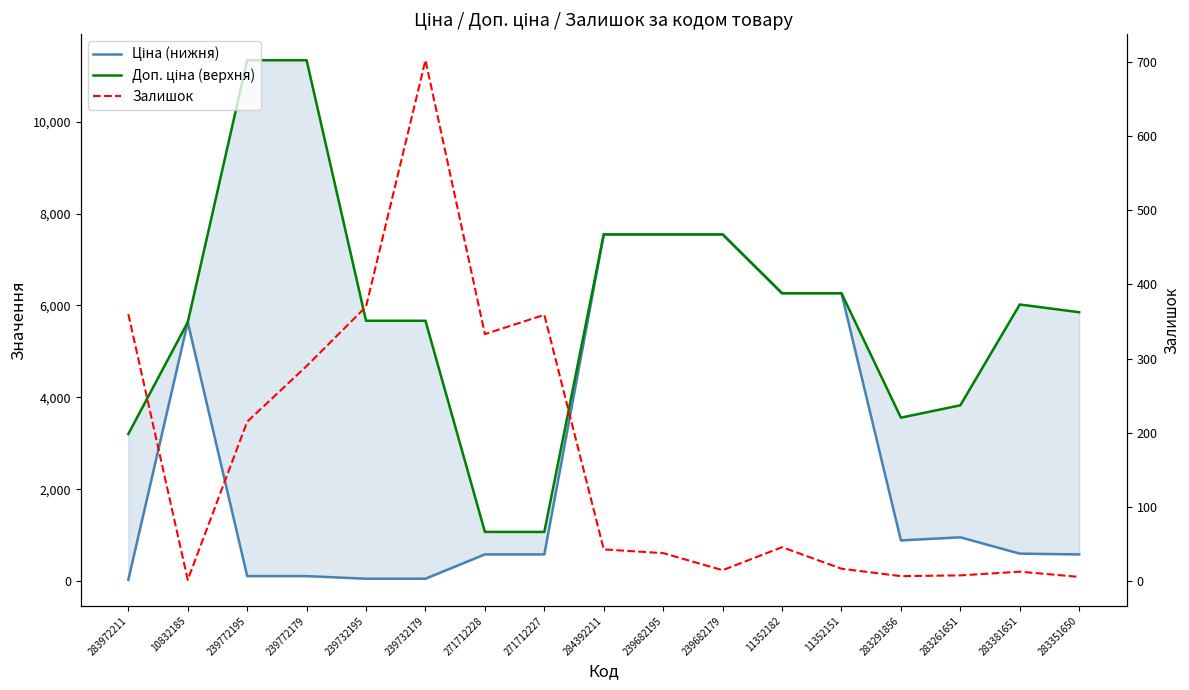

What position from the left is 271712227?

8